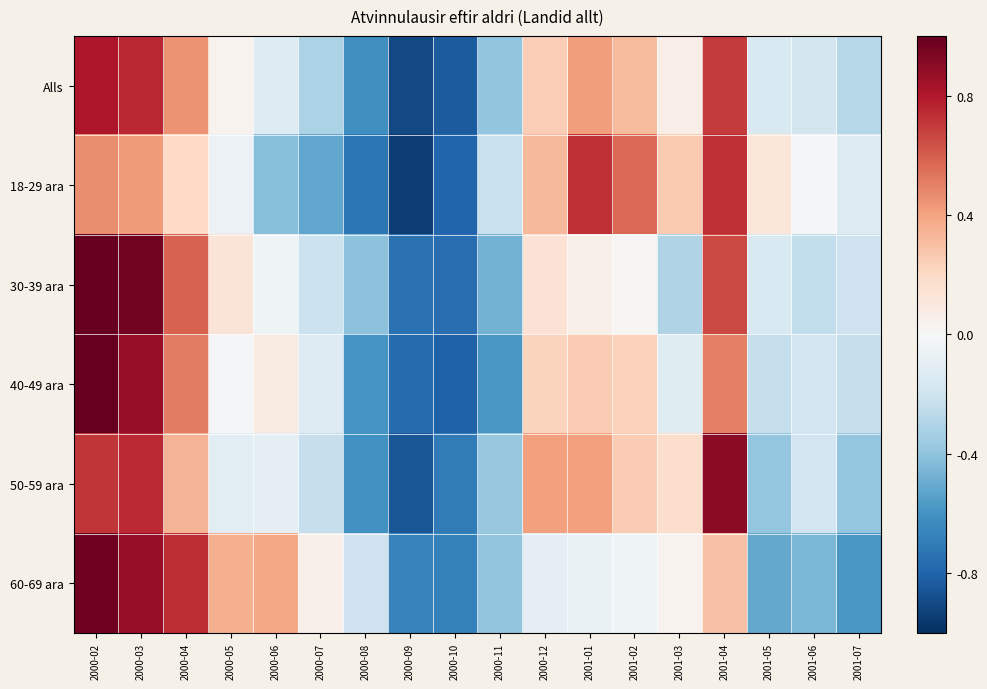

How many series are shown in this chart?

6